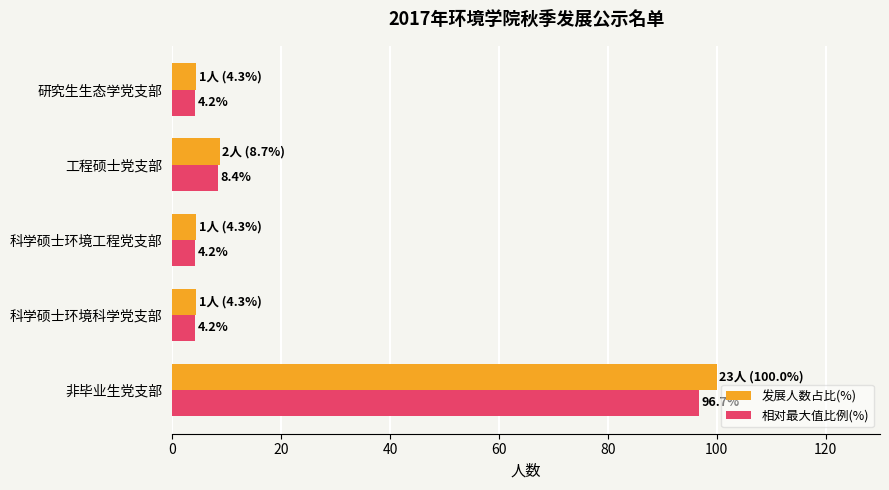

Count the number of data series in this chart.

2